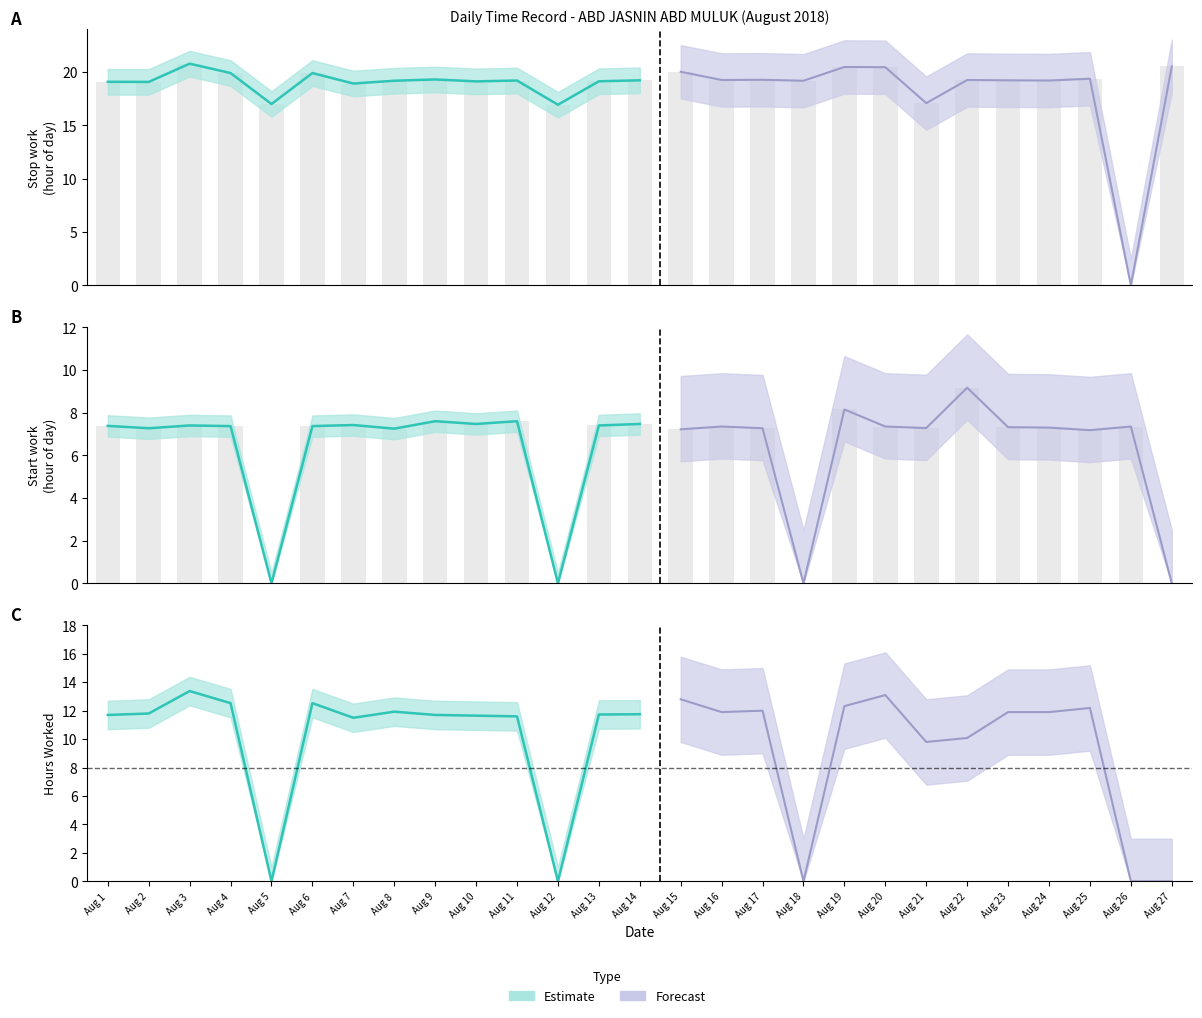

What is the difference between the highest and lowest values at Aug 6?

12.5